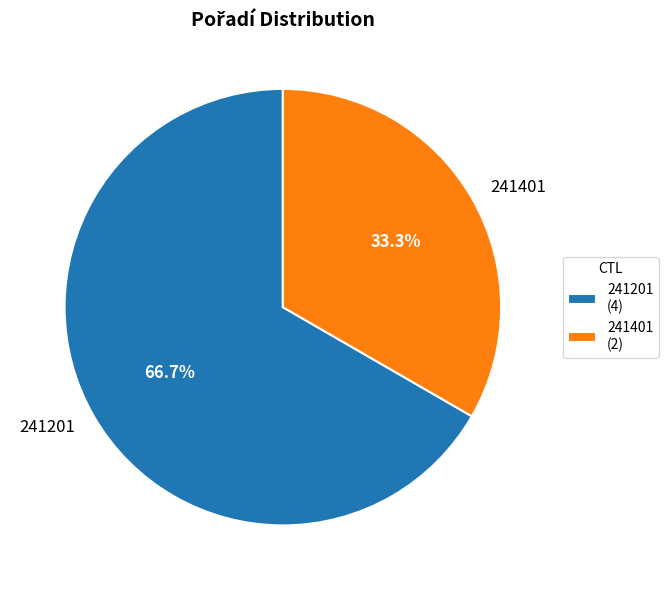

What is the largest slice in the pie chart?

241201